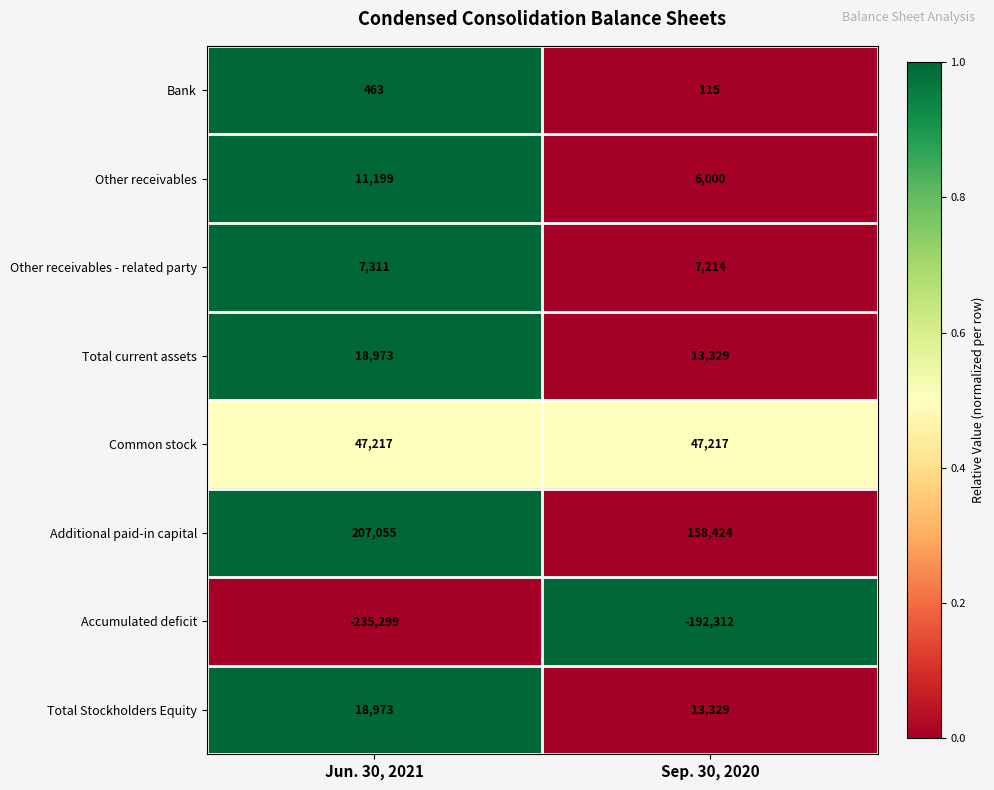

The Bank series shows 463 at Jun. 30, 2021. True or false?

True